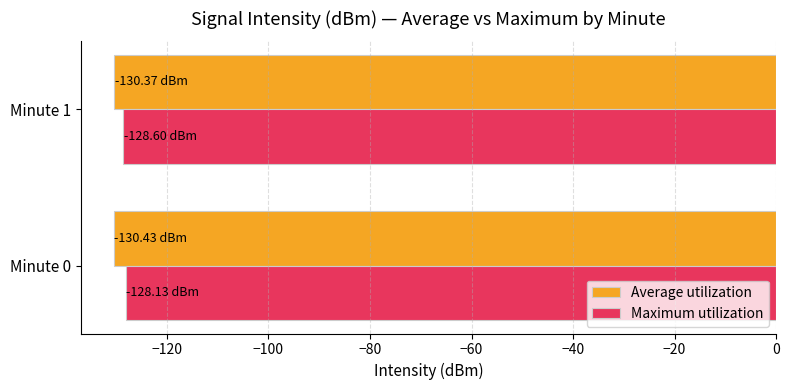

What is the average value of the Maximum utilization series?

-128.4